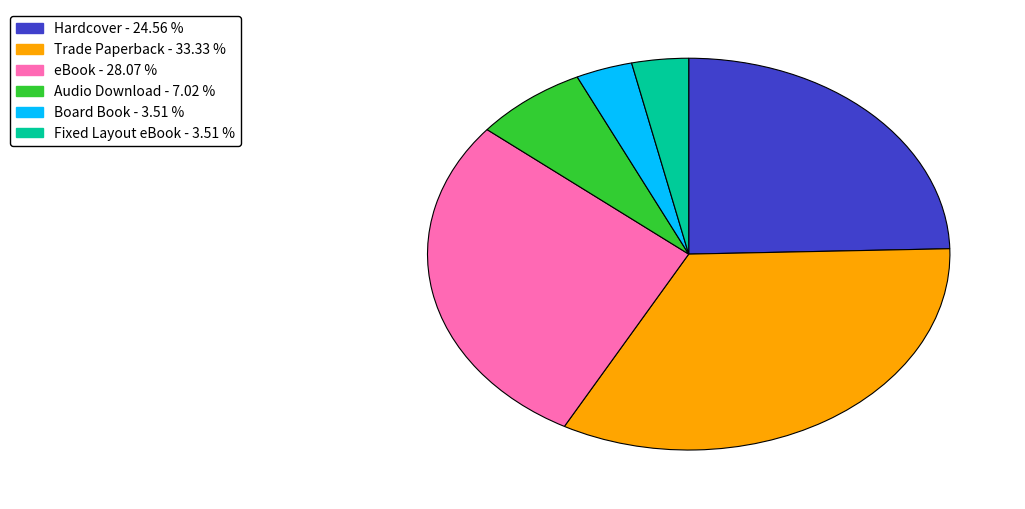

Do Audio Download and eBook together represent more than half of the pie?

No